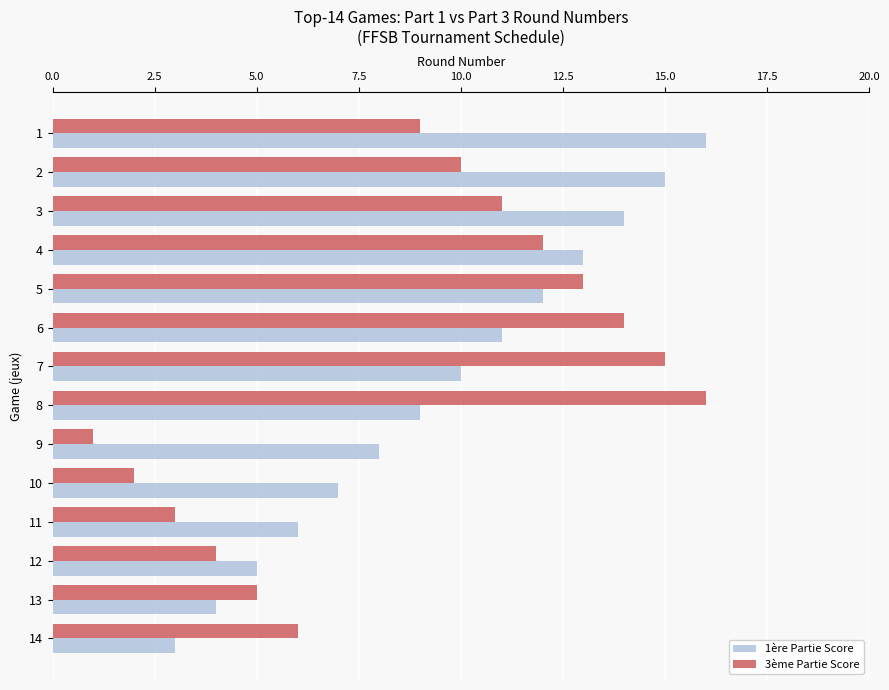

Is it true that 3ème Partie Score equals 15 at 2?

False